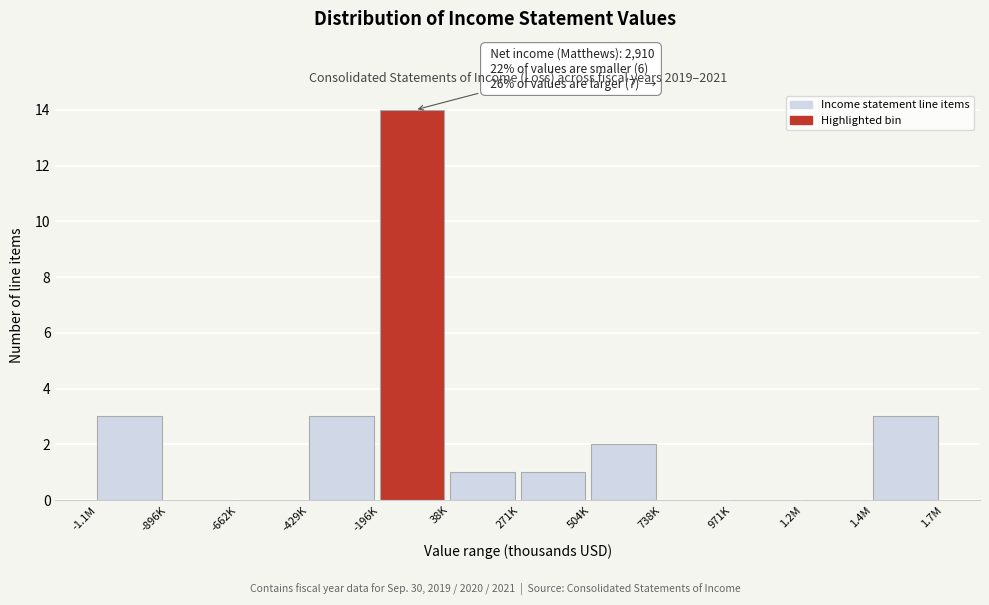

Reading left to right, what are all the values shown in this chart?

-1.1M=3	-896K=0	-662K=0	-429K=3	-196K=14	38K=1	271K=1	504K=2	738K=0	971K=0	1.2M=0	1.4M=3